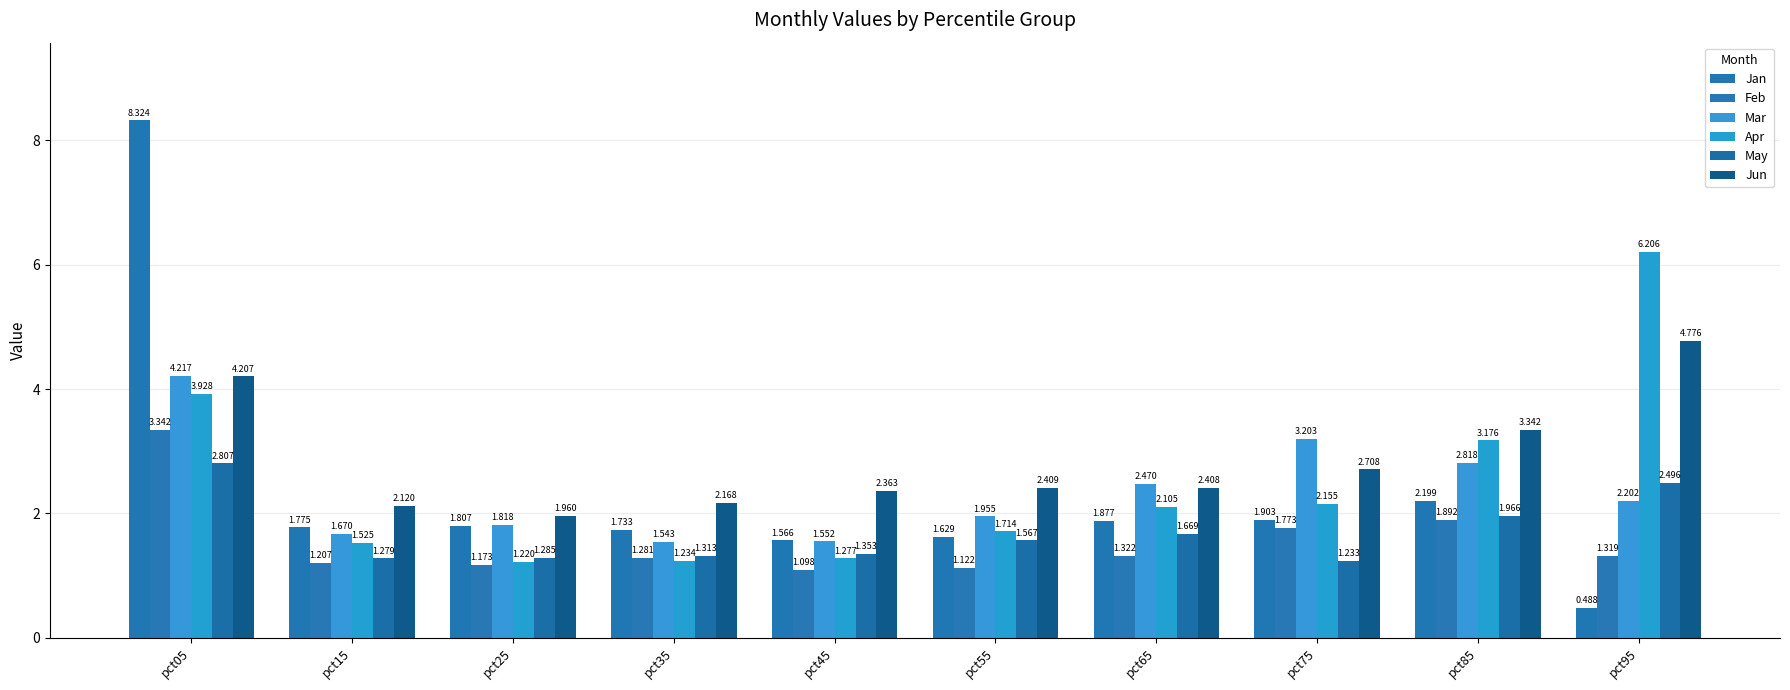

Are the bars grouped side by side (vs. stacked)?

Yes